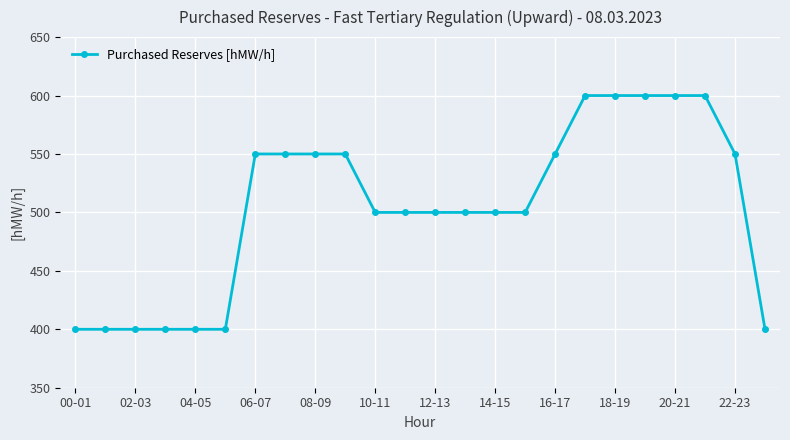

What is the smallest value displayed?

400